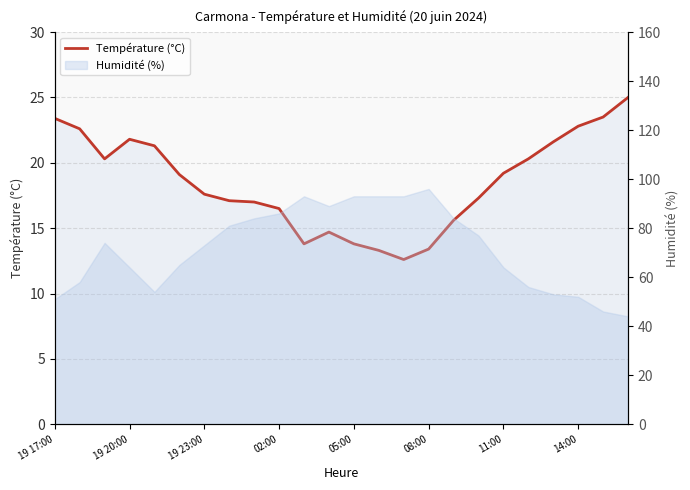

What is the difference between the maximum and minimum values?

12.4